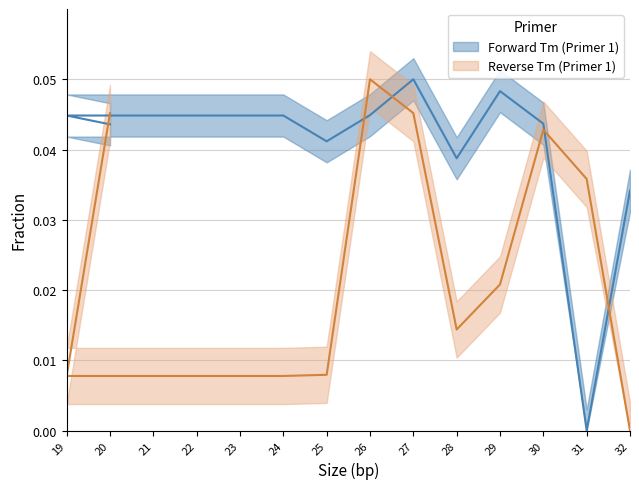

Reading left to right, transcribe all the data shown in this chart.

Forward Tm (Primer 1): 0.0	0.0	0.0	0.0	0.0	0.0	0.0	0.0	0.1	0.0	0.0	0.0	0.0	0.0
Reverse Tm (Primer 1): 0.0	0.0	0.0	0.0	0.0	0.0	0.0	0.1	0.0	0.0	0.0	0.0	0.0	0.0